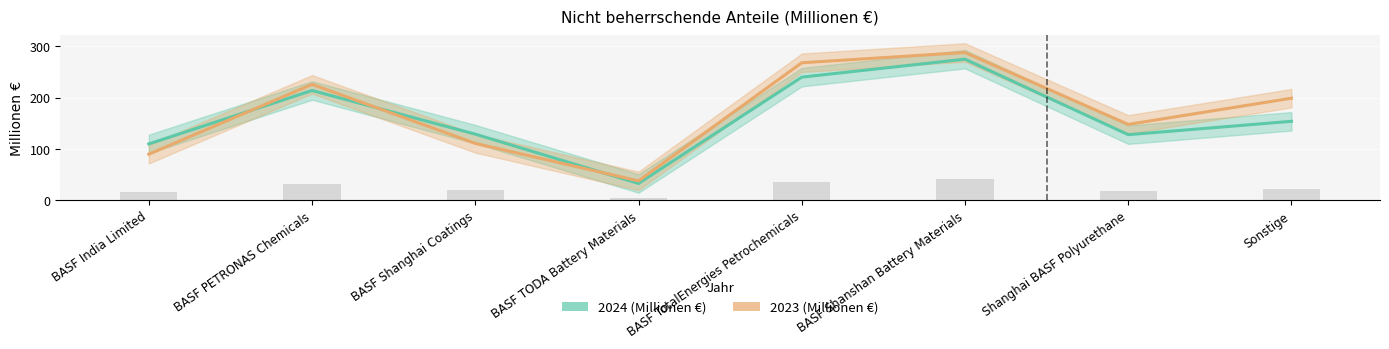

Does the chart contain any negative values?

No